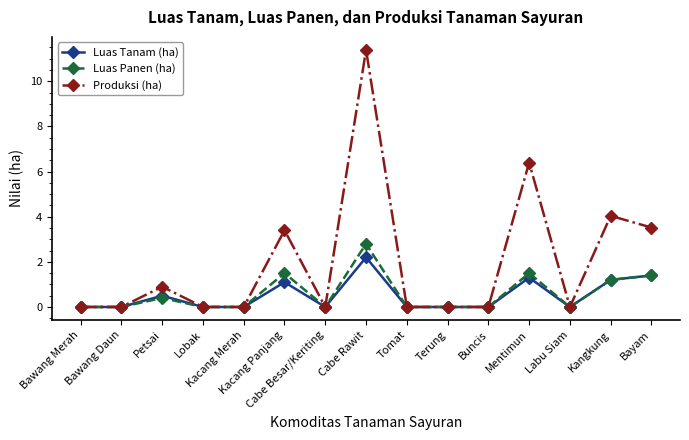

At how many categories does at least one series exceed 3?

5